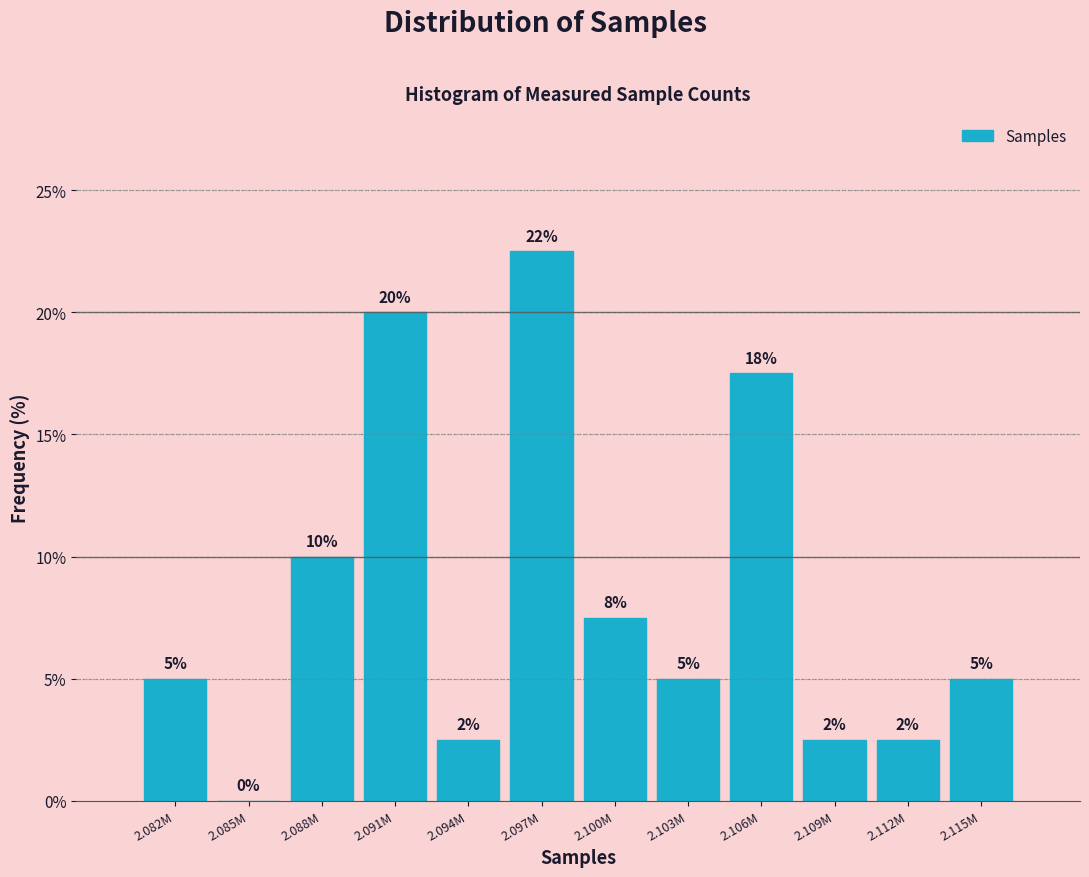

Is it true that the value at 2.103M is 2.1?

False